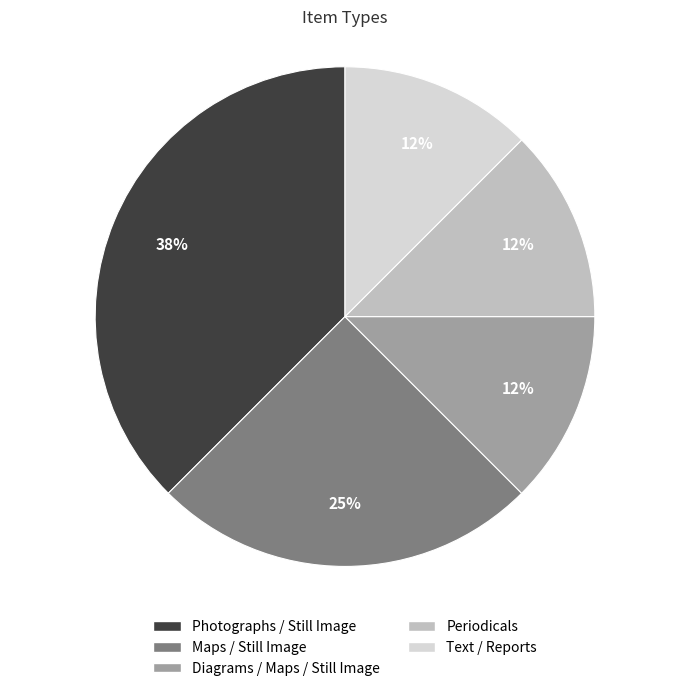

What percentage is the Maps / Still Image slice, to the nearest percent?

25%